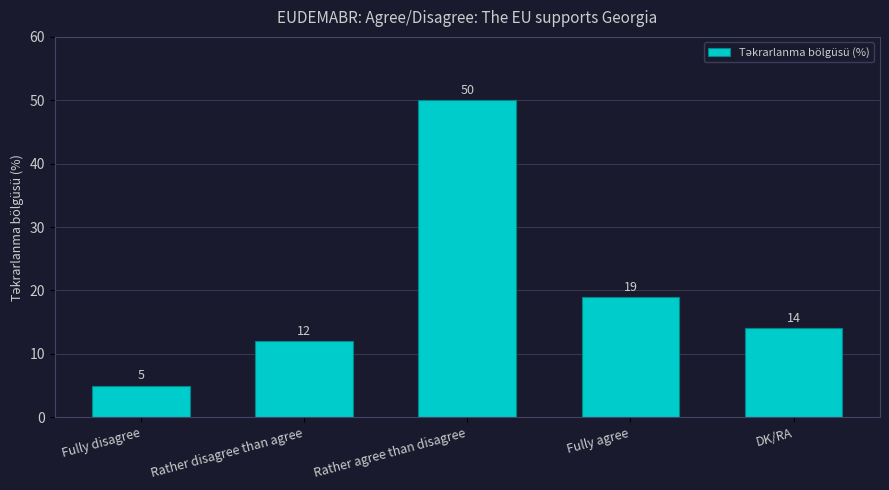

The value at Fully agree is 19. True or false?

True